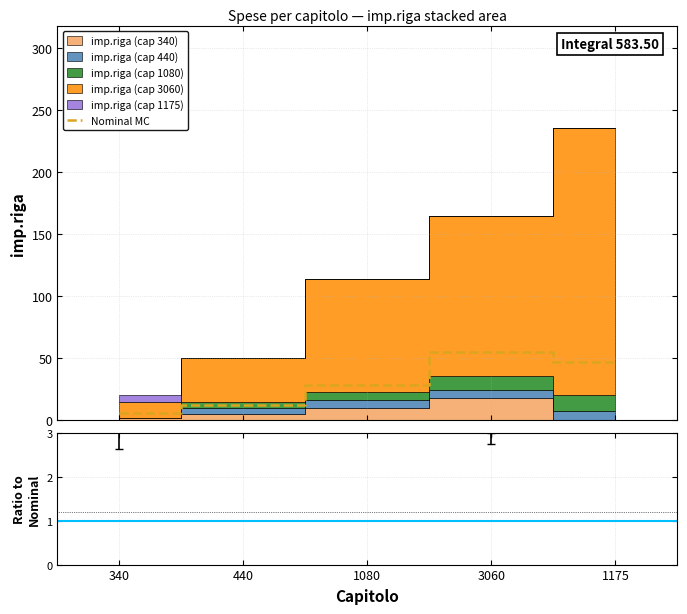

True or false: the data shows 3 at 340.

False